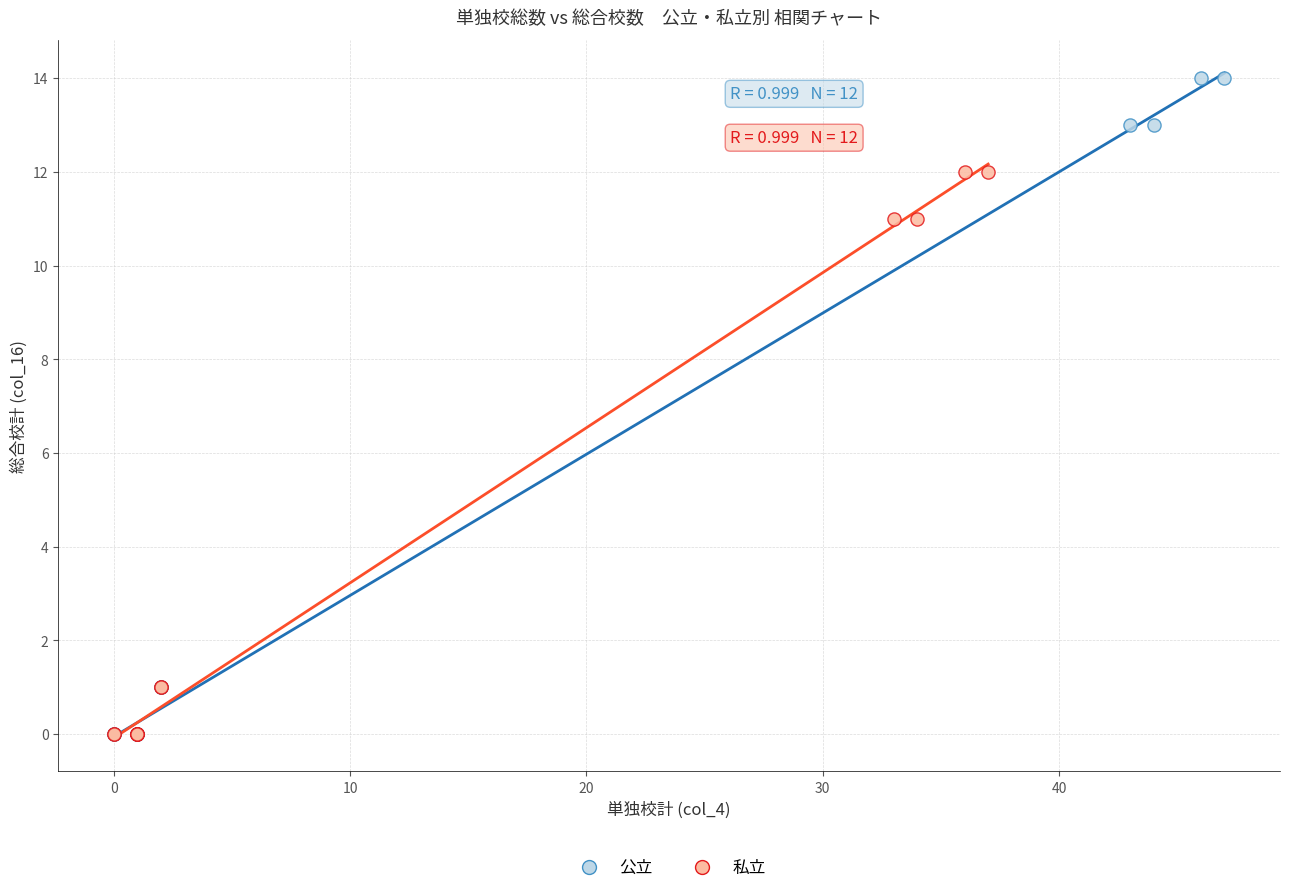

Which series has the largest Y range (max minus min)?

公立